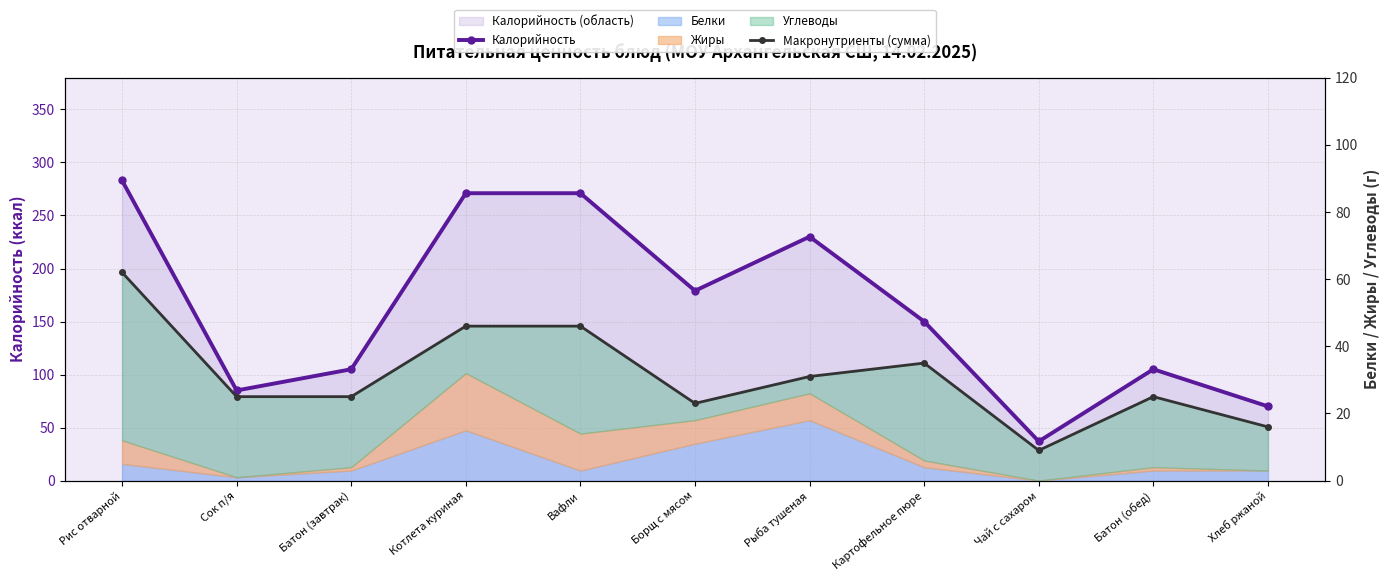

Which series changed the most between Рыба тушеная and Картофельное пюре?

Калорийность